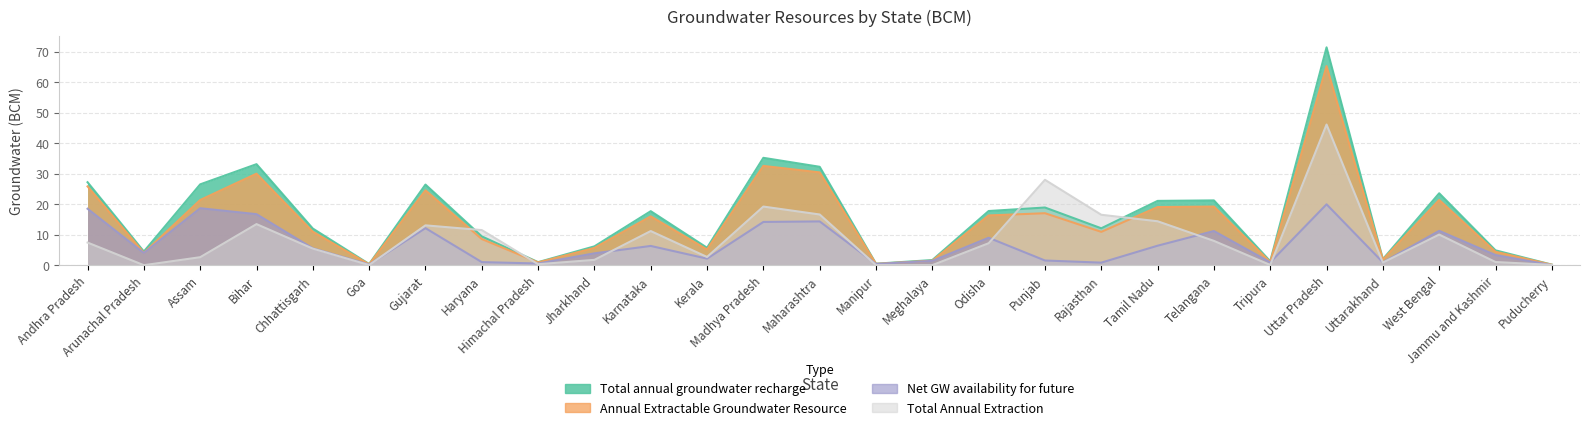

Which label corresponds to the smallest value in the chart?

Arunachal Pradesh